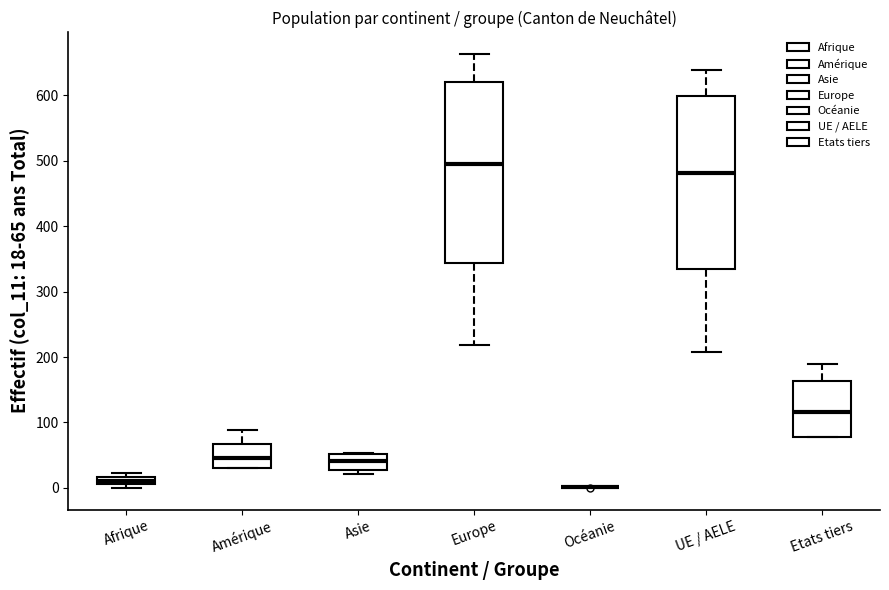

Which box is the tallest, from its lower edge to its upper edge?

Europe